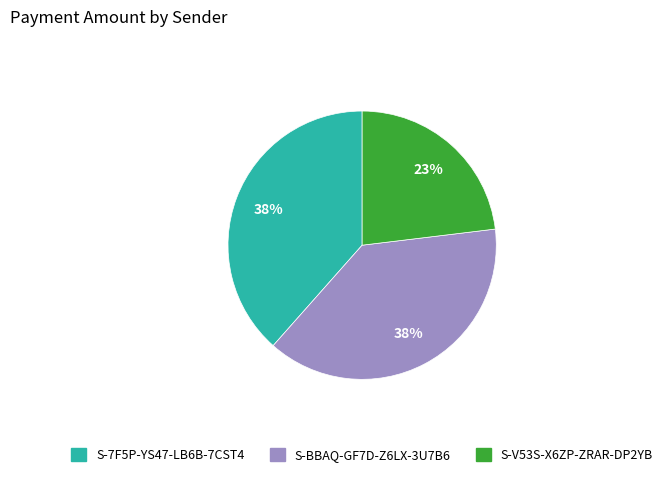

Is it true that S-7F5P-YS47-LB6B-7CST4 is 48% of the pie?

False